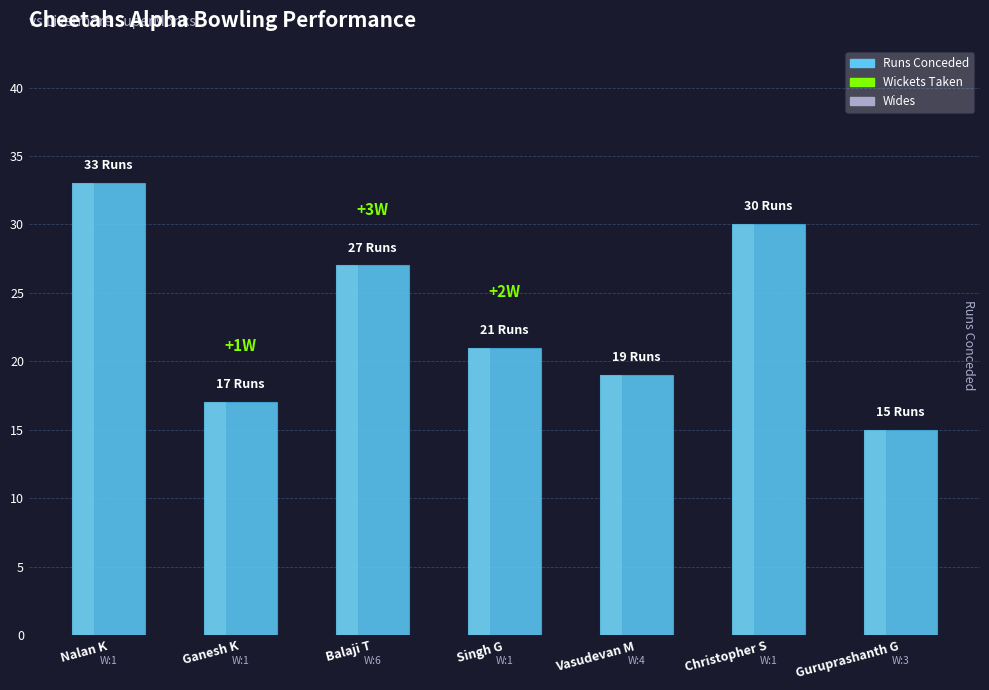

What is the sum of all values?

162